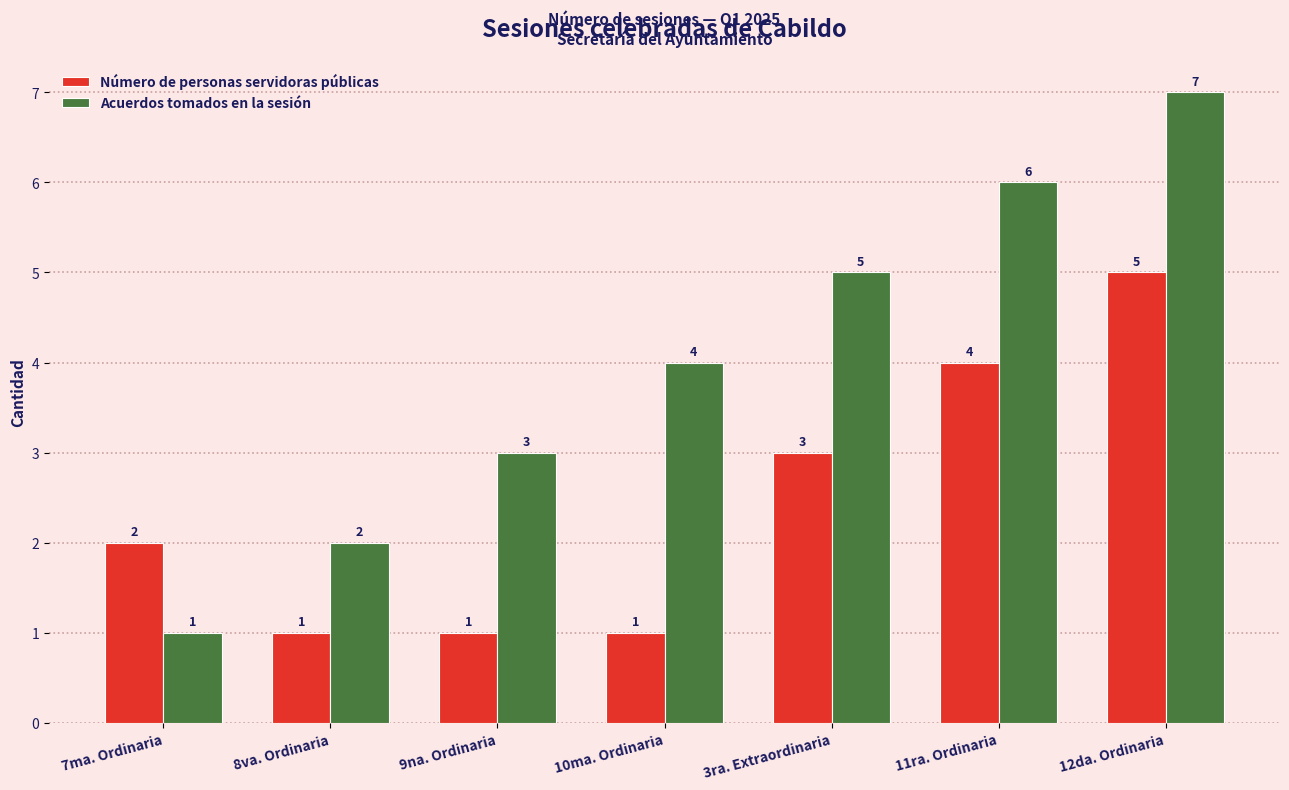

Rank the series at 7ma. Ordinaria from highest to lowest value.

Número de personas servidoras públicas, Acuerdos tomados en la sesión